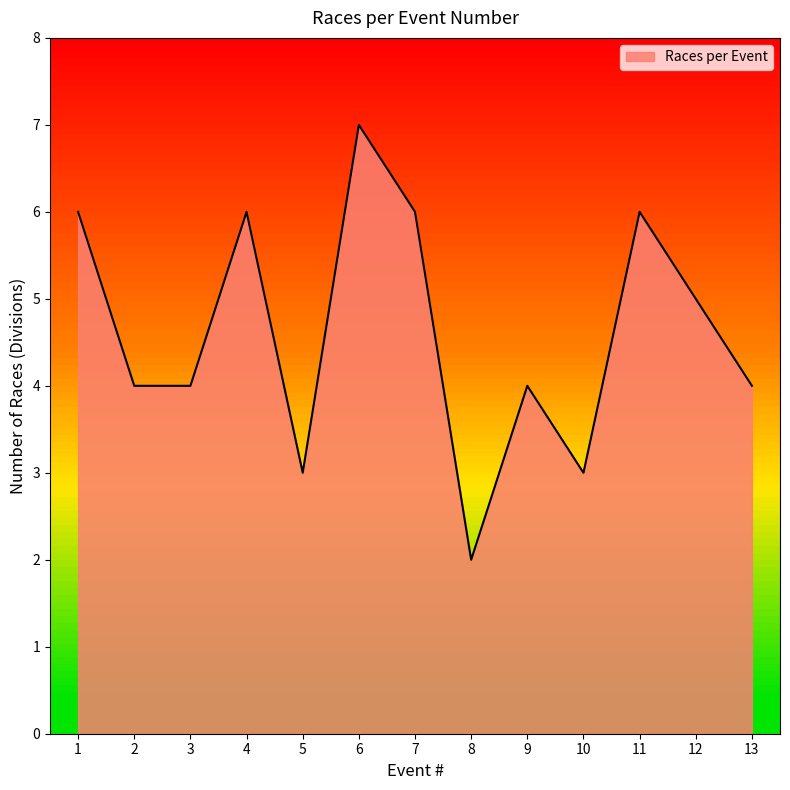

Is it true that the value at 7 is 10?

False